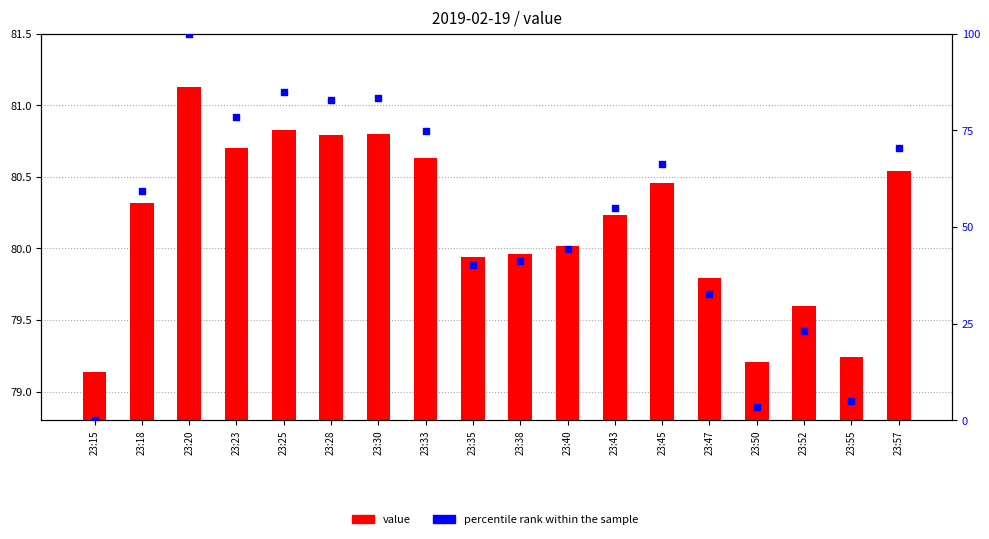

Which series contains the highest Y value?

percentile rank within the sample